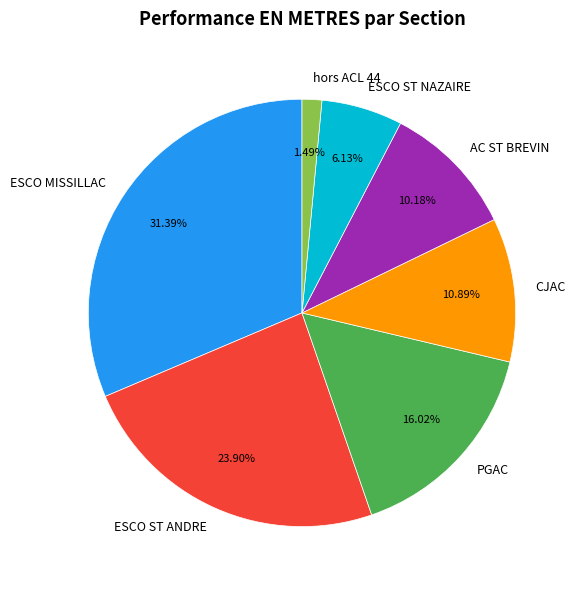

To the nearest percent, what portion does ESCO MISSILLAC represent?

31%